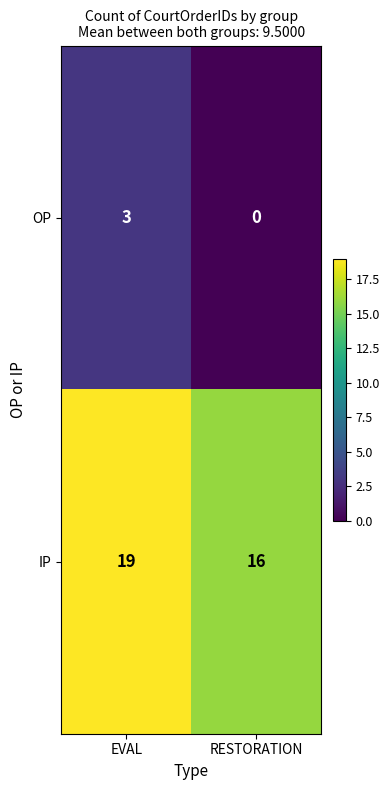

Reading right to left, transcribe all the data shown in this chart.

OP: 0	3
IP: 16	19